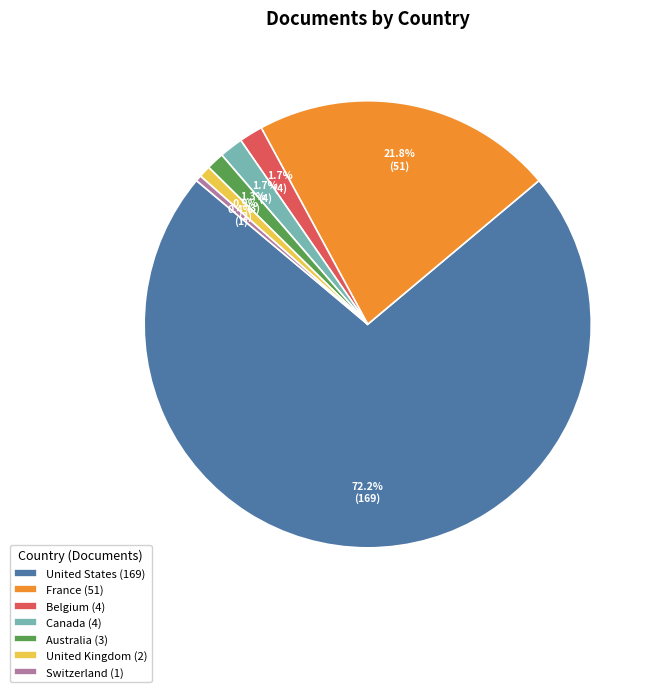

How many segments does this pie chart have?

7